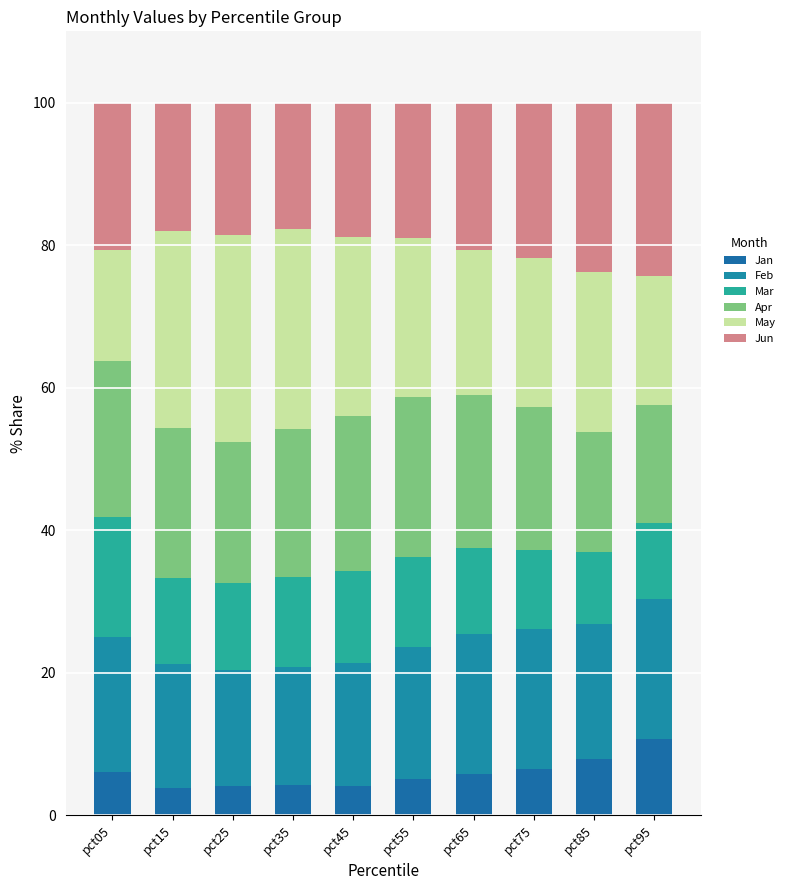

At how many categories does at least one series exceed 9?

10